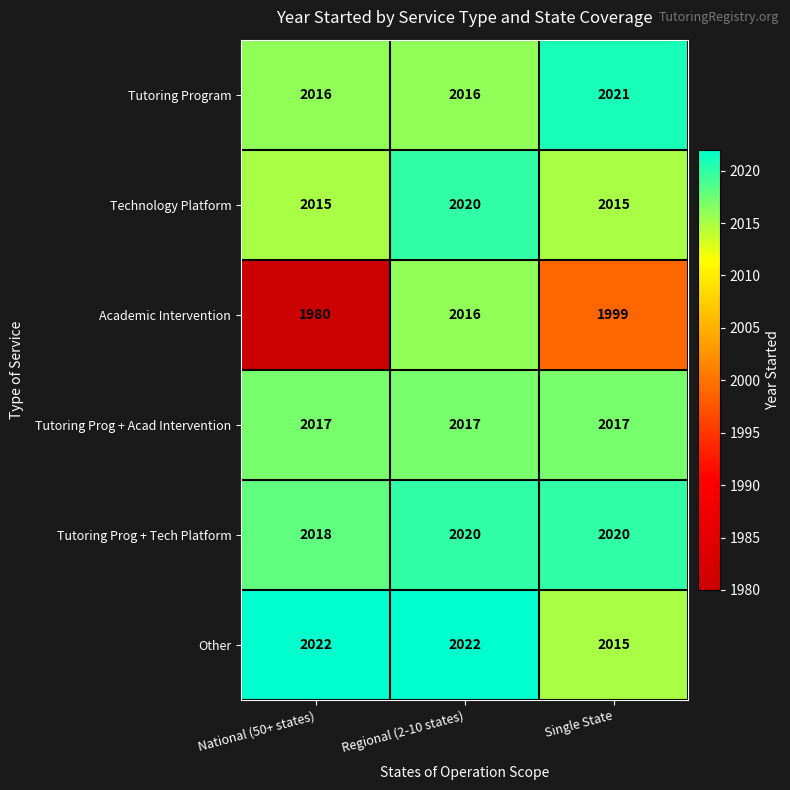

Where is Other nearest to the value 2018?

Single State